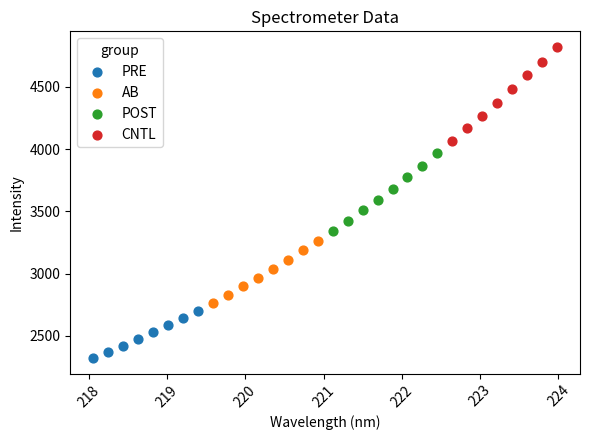

Which series contains the highest Y value?

CNTL